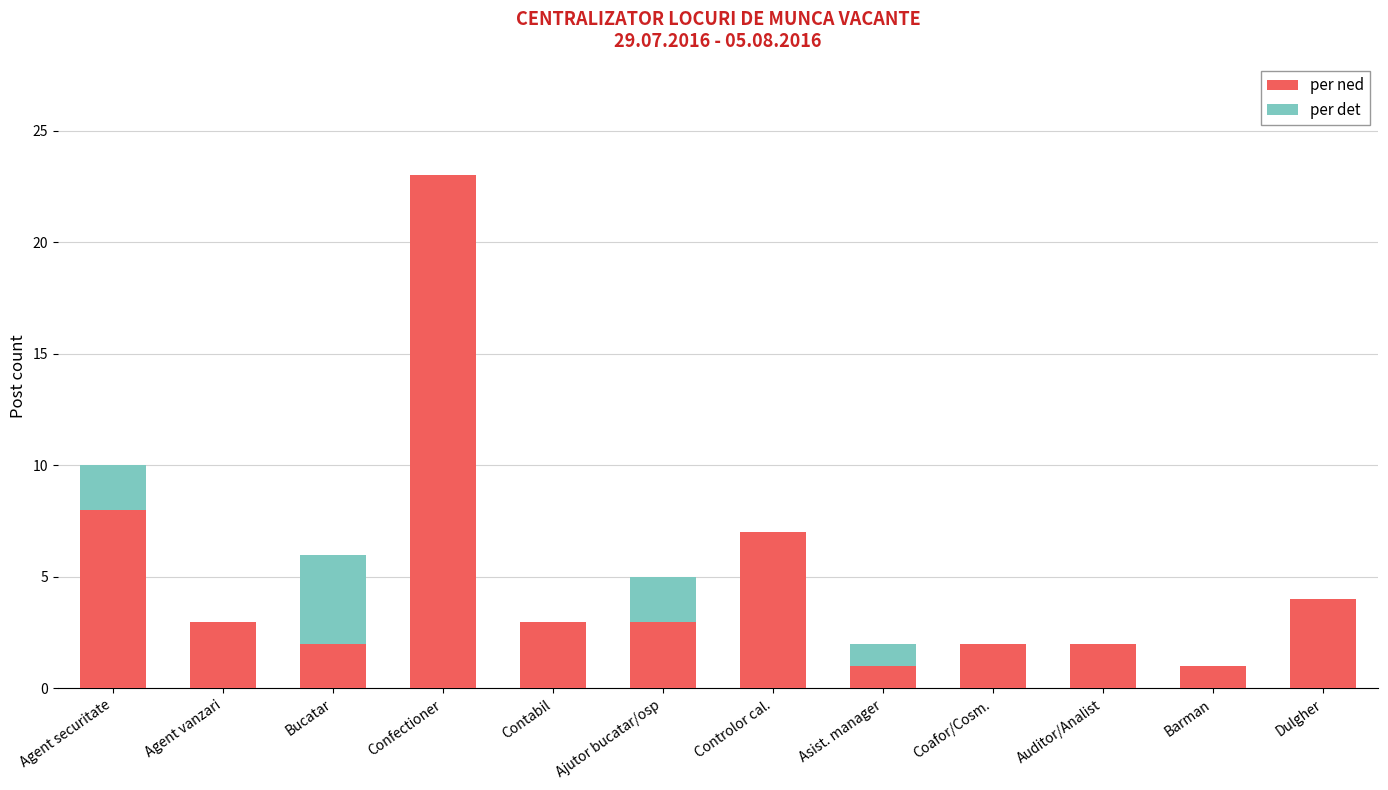

How many categories are shown in the chart?

12